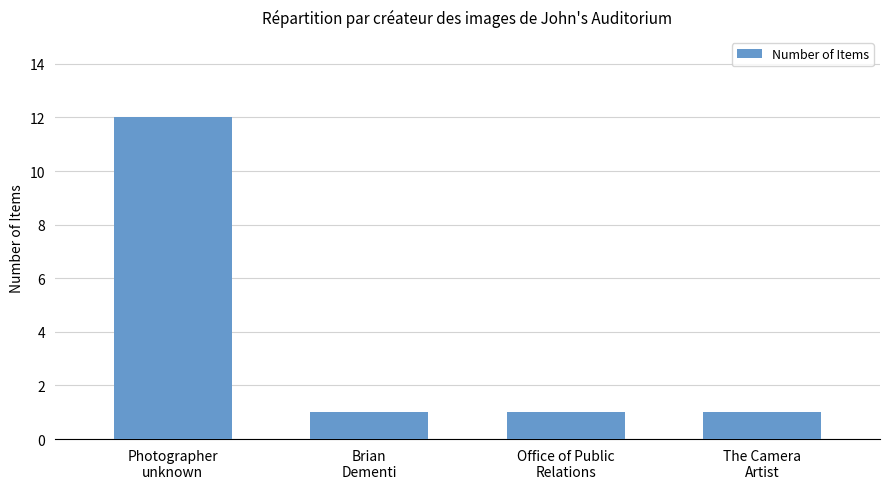

What is the maximum value shown in the chart?

12